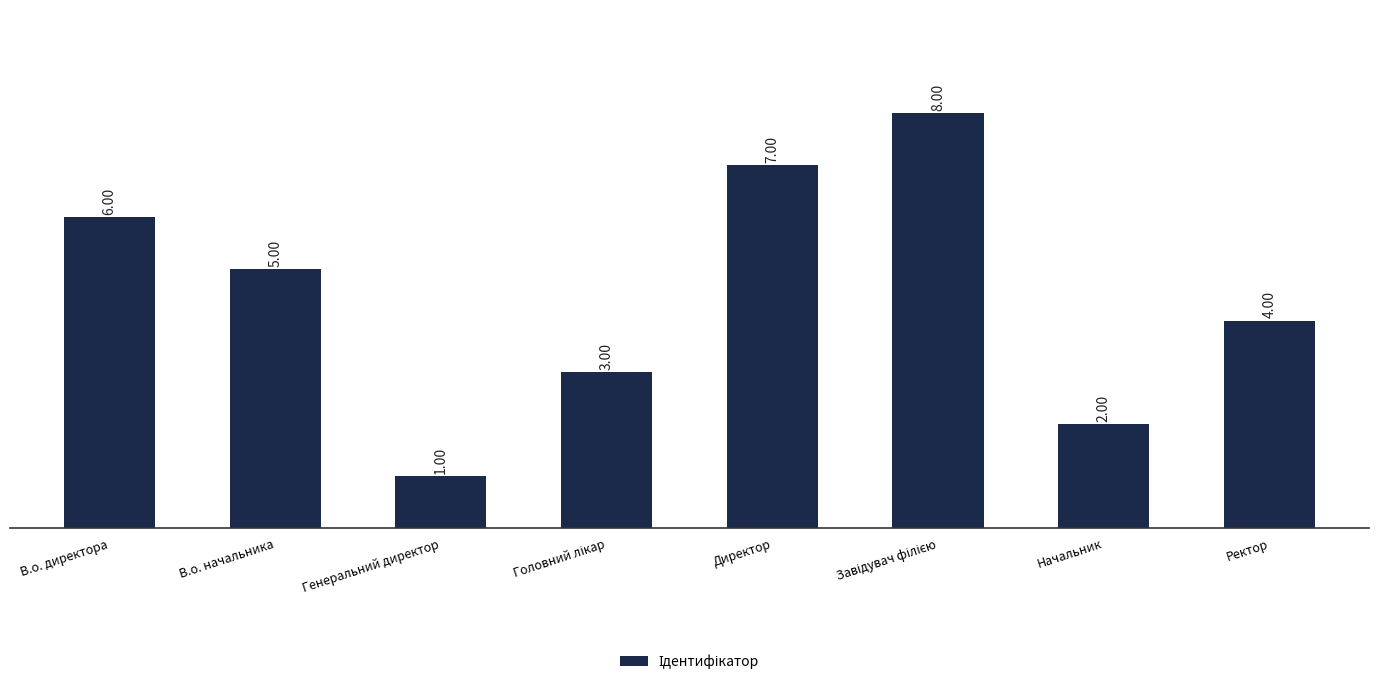

Count the values in the range 3 to 7.

5